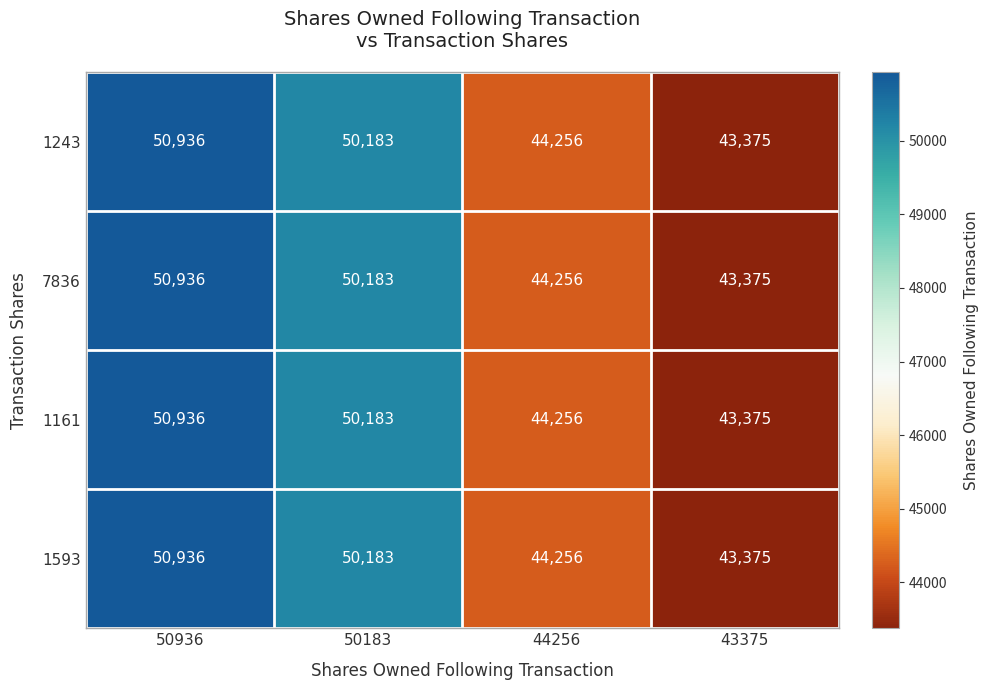

How many data points in 1593 are less than 50183?

2